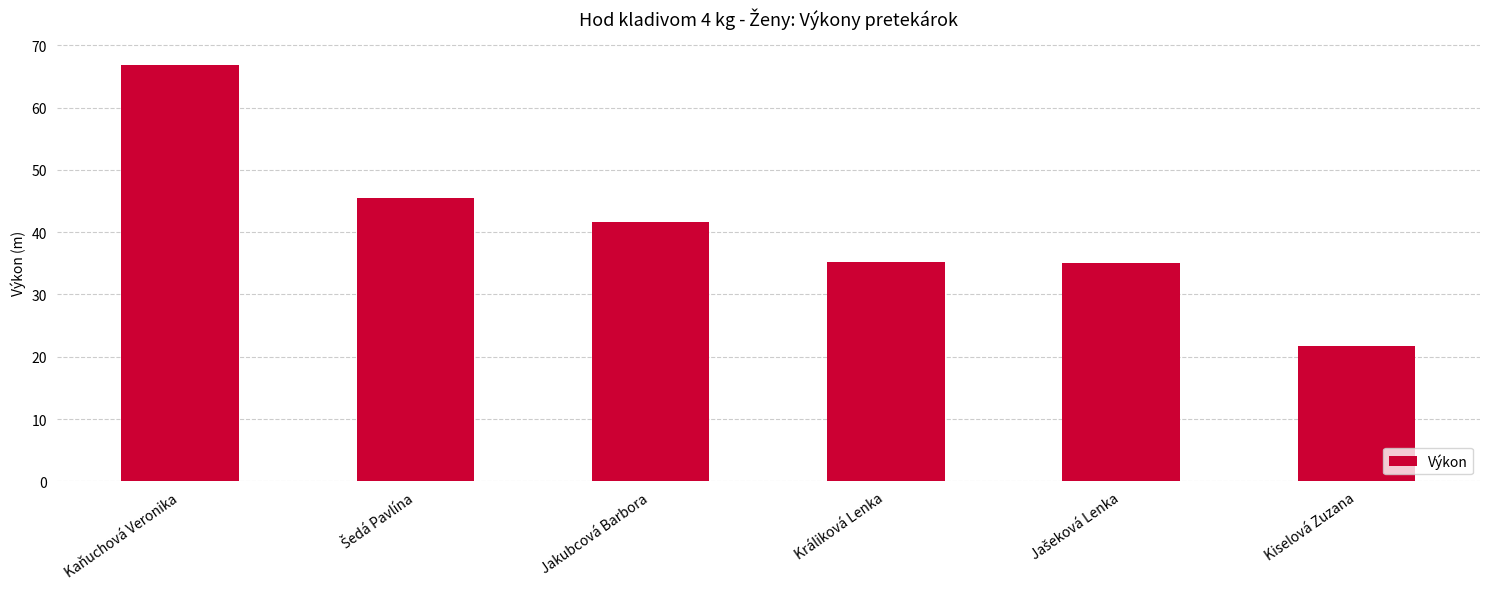

What is the approximate value at Kiselová Zuzana?

21.8